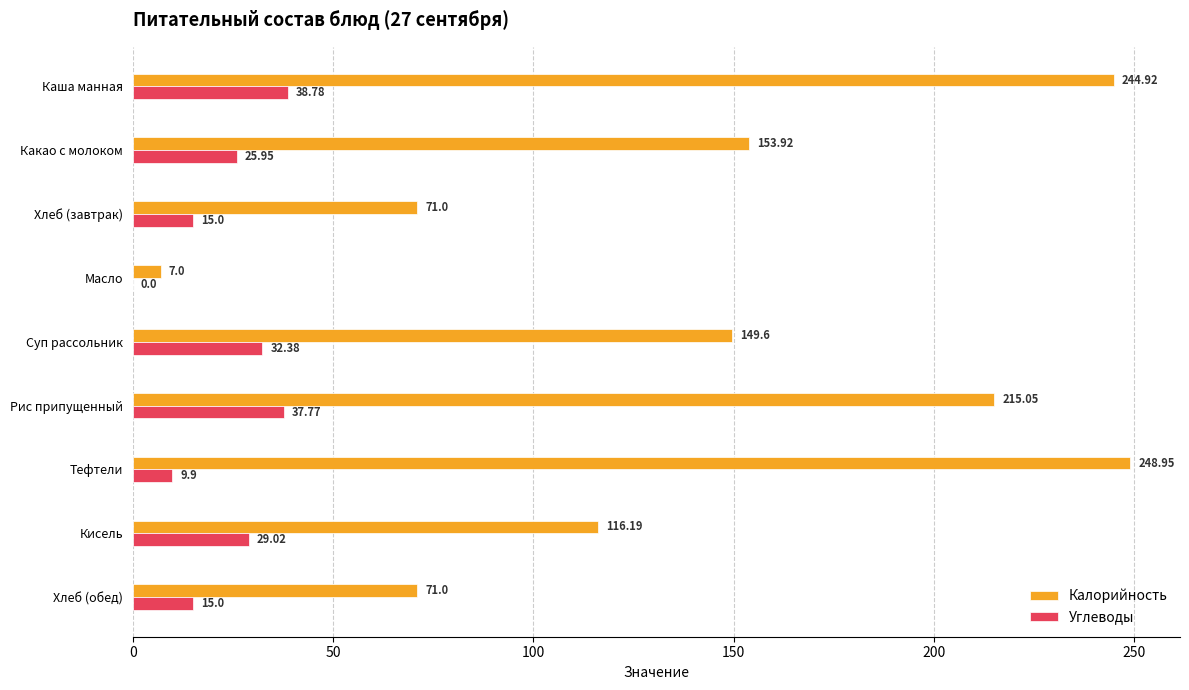

What is the total value across all series at Какао с молоком?

179.9